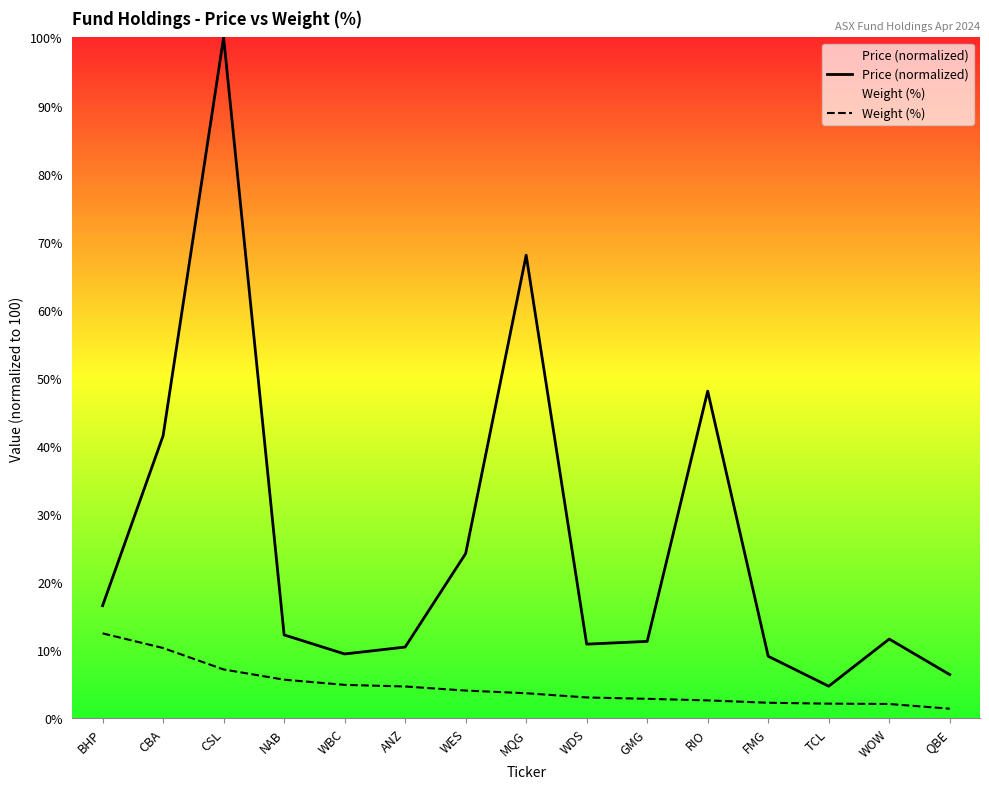

How many categories are shown in the chart?

15